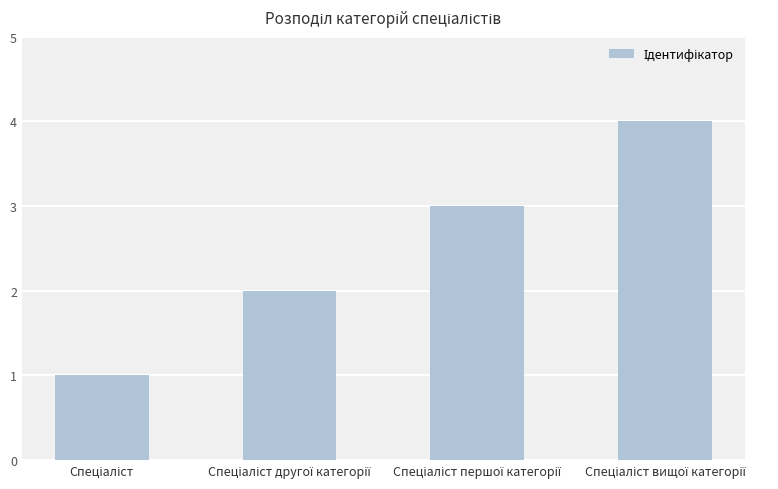

What is the minimum value shown in the chart?

1